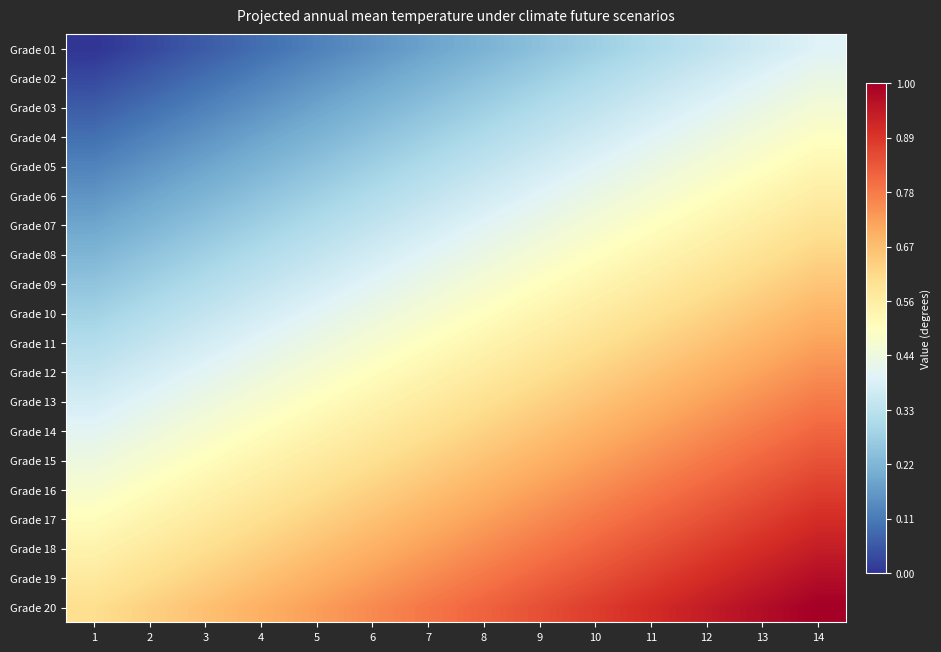

What is the total value across all series at 7?

9.7